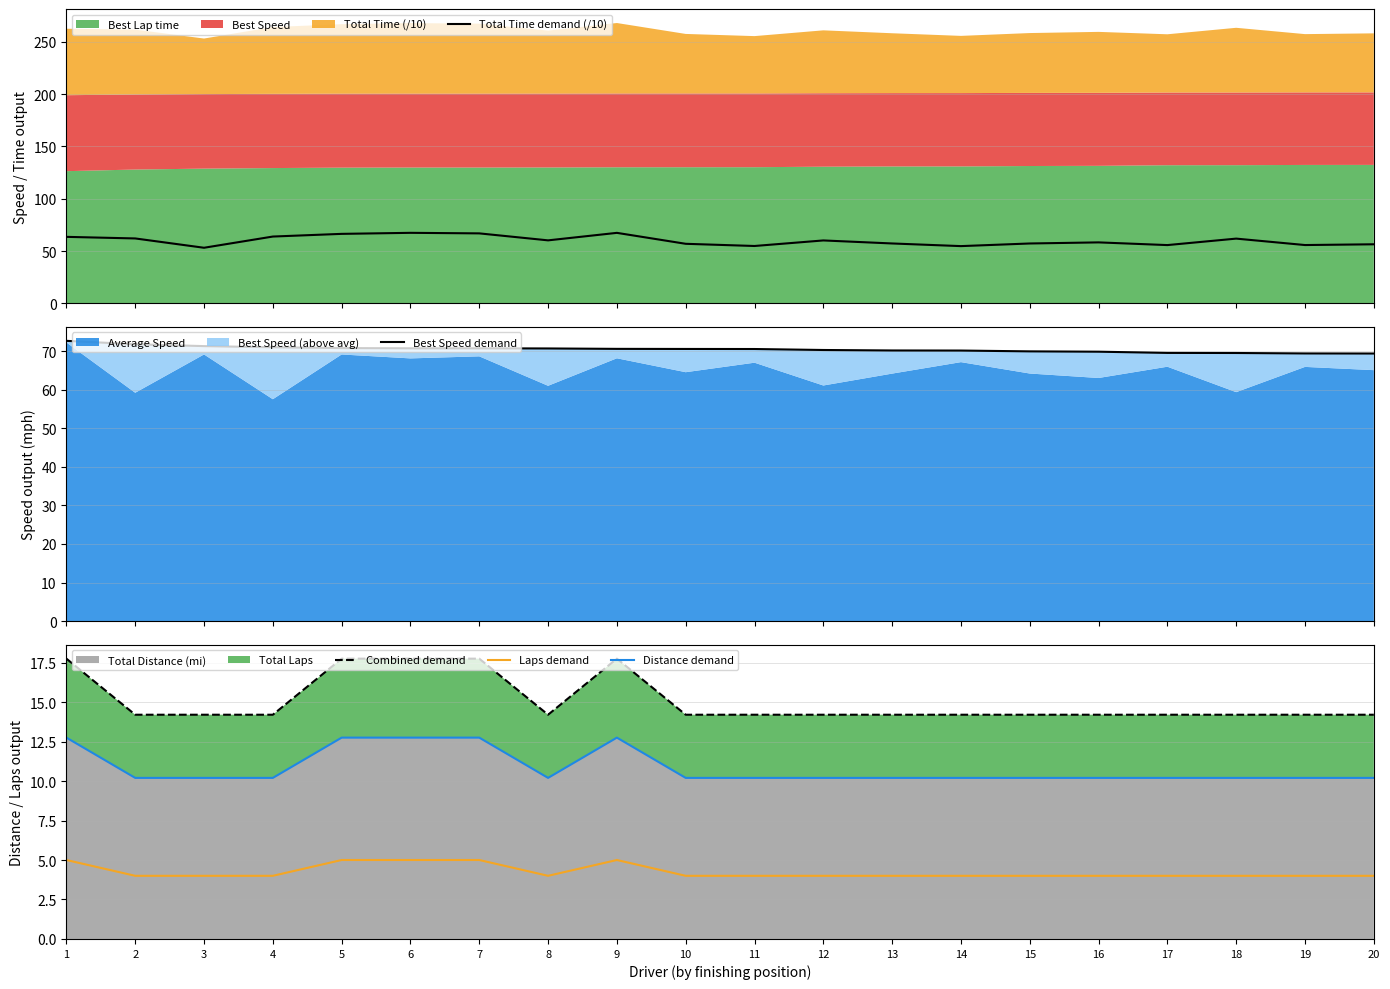

True or false: Combined demand and Total Time demand (/10) intersect in this chart.

False